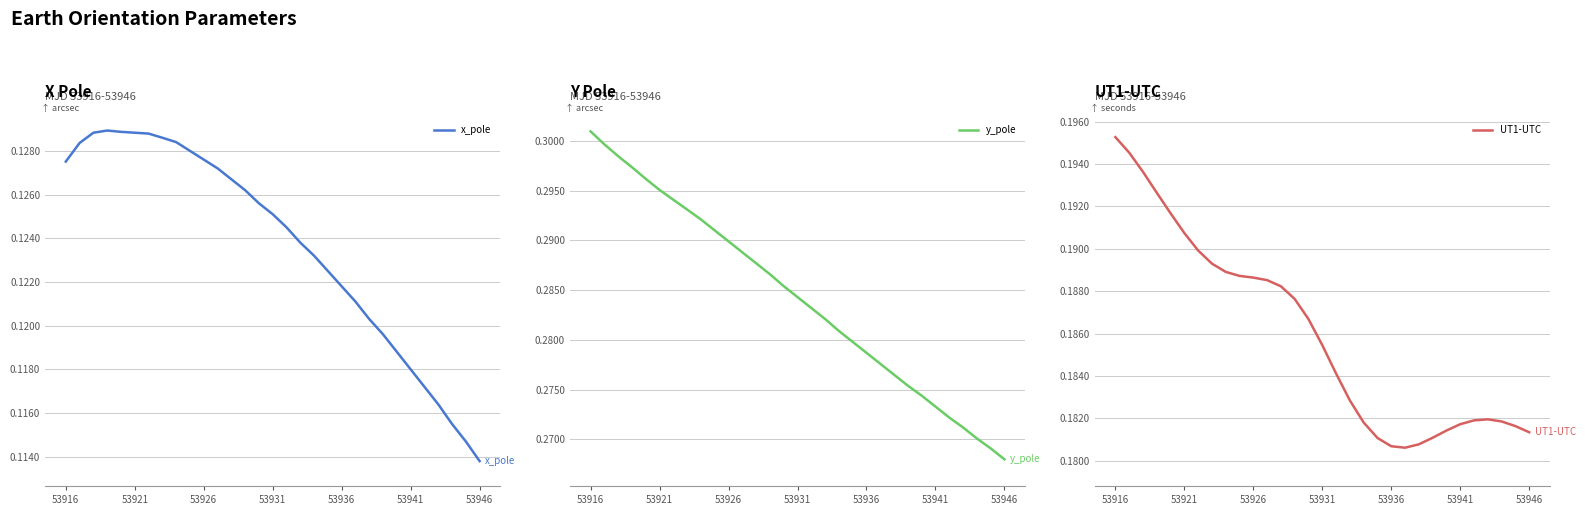

Reading left to right, what are all the values shown in this chart?

x_pole: 0.1	0.1	0.1	0.1	0.1	0.1	0.1	0.1	0.1	0.1	0.1	0.1	0.1	0.1	0.1	0.1	0.1	0.1	0.1	0.1	0.1	0.1	0.1	0.1	0.1	0.1	0.1	0.1	0.1	0.1	0.1
y_pole: 0.3	0.3	0.3	0.3	0.3	0.3	0.3	0.3	0.3	0.3	0.3	0.3	0.3	0.3	0.3	0.3	0.3	0.3	0.3	0.3	0.3	0.3	0.3	0.3	0.3	0.3	0.3	0.3	0.3	0.3	0.3
UT1-UTC: 0.2	0.2	0.2	0.2	0.2	0.2	0.2	0.2	0.2	0.2	0.2	0.2	0.2	0.2	0.2	0.2	0.2	0.2	0.2	0.2	0.2	0.2	0.2	0.2	0.2	0.2	0.2	0.2	0.2	0.2	0.2